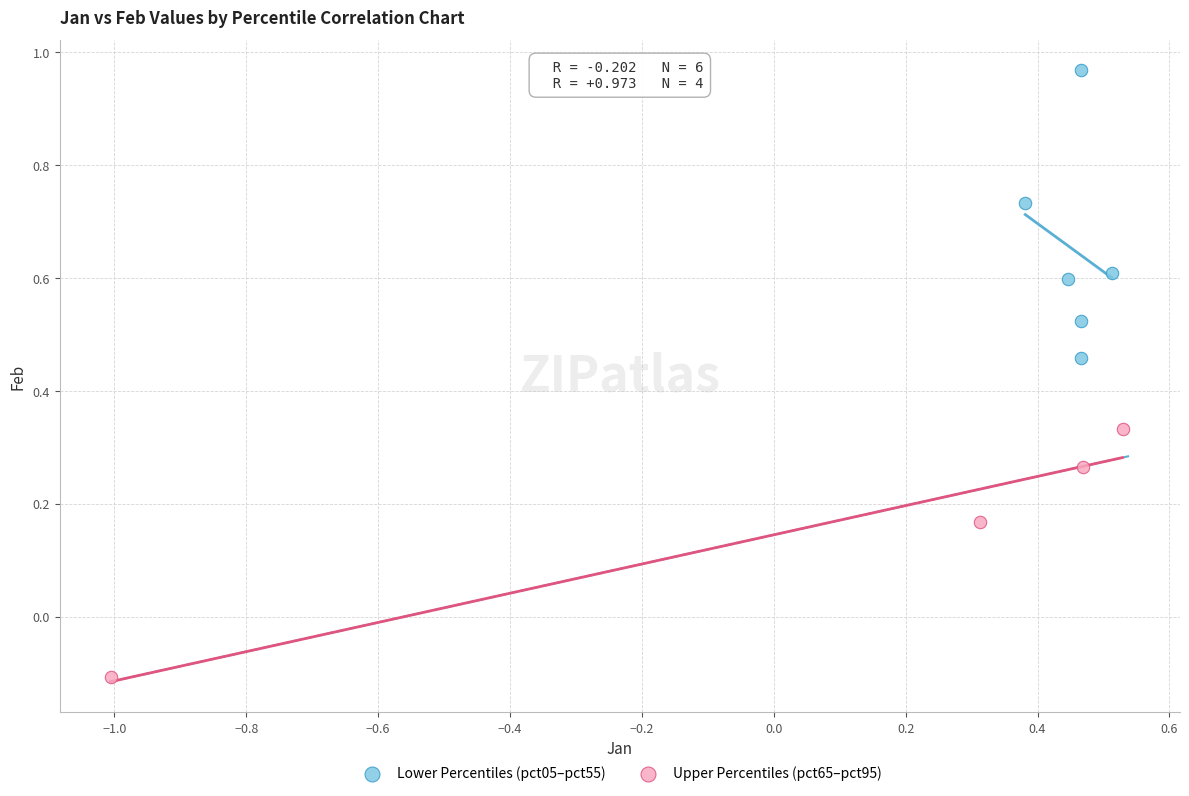

What are all the series names shown in the legend?

Lower Percentiles (pct05–pct55), Upper Percentiles (pct65–pct95)